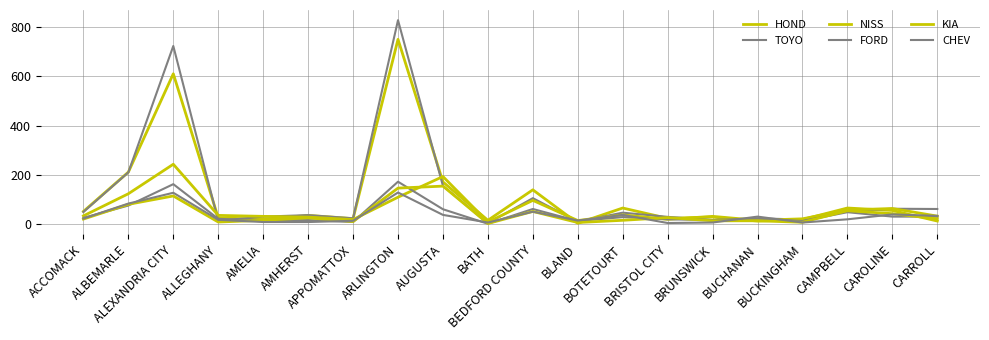

Where do HOND and NISS first cross each other?

ALEXANDRIA CITY and ALLEGHANY